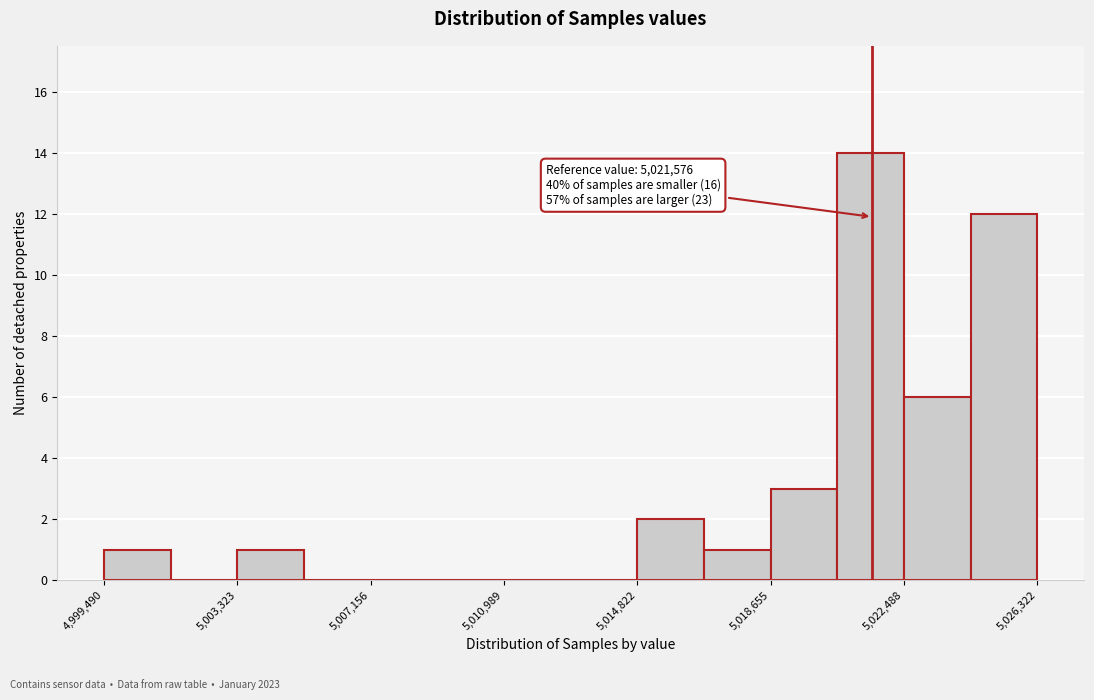

Read against the x-axis, roughly where is the centre of the tallest bar?

5021500